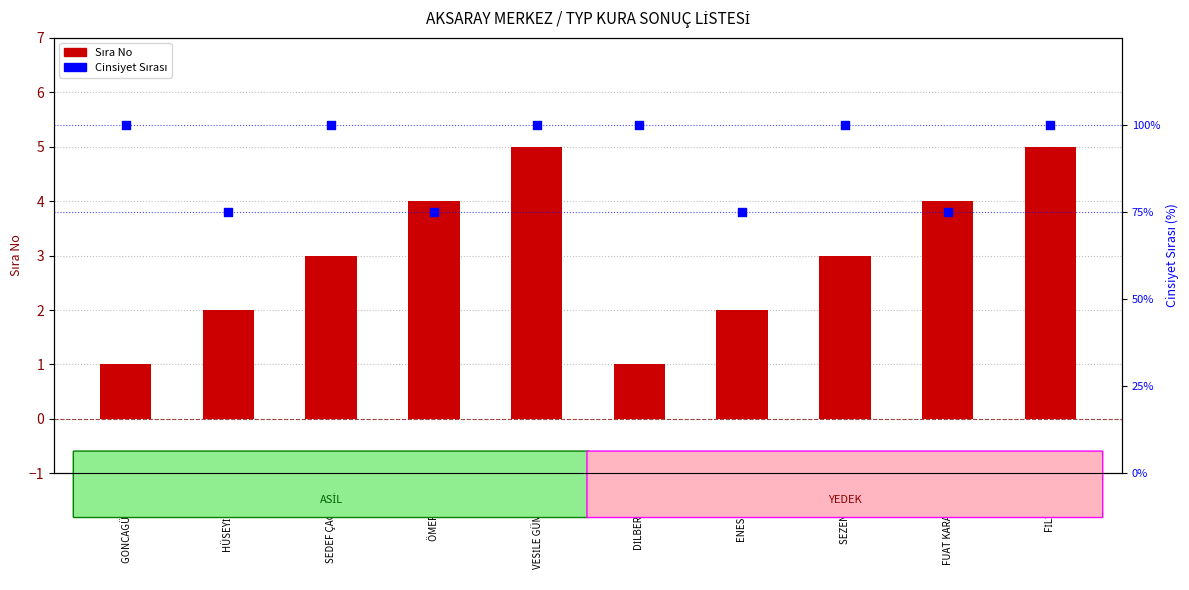

Which series contains the lowest Y value?

Sıra No